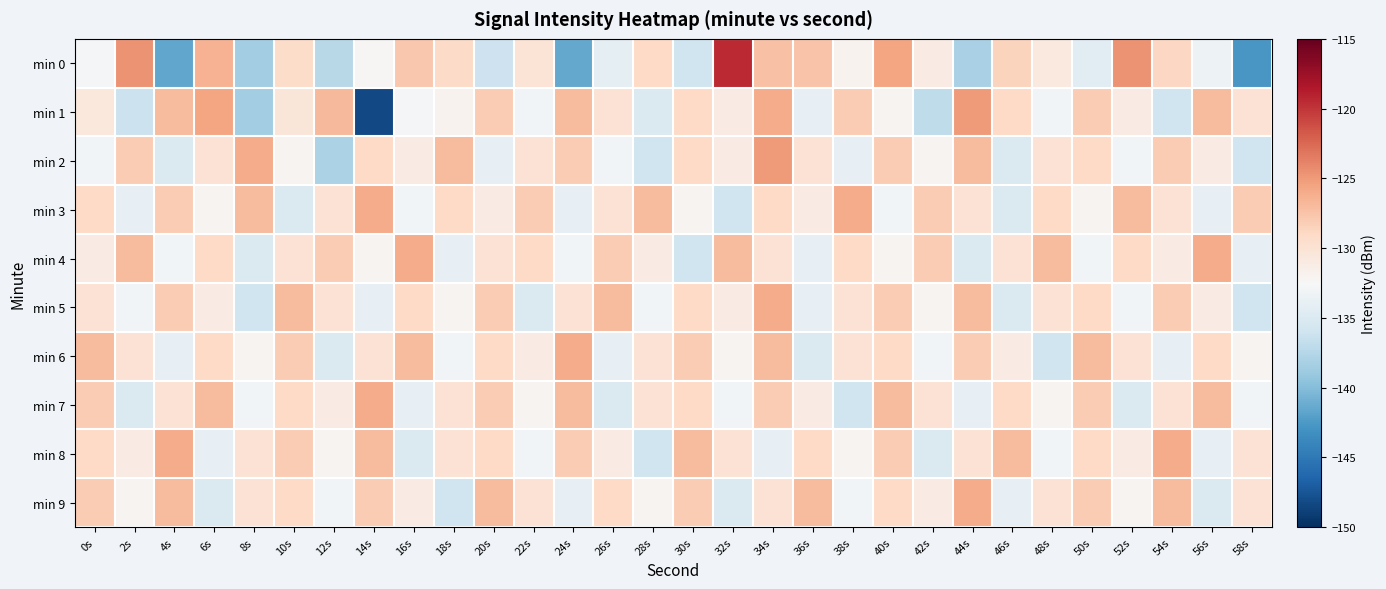

Which series has the largest range (max minus min)?

min 1